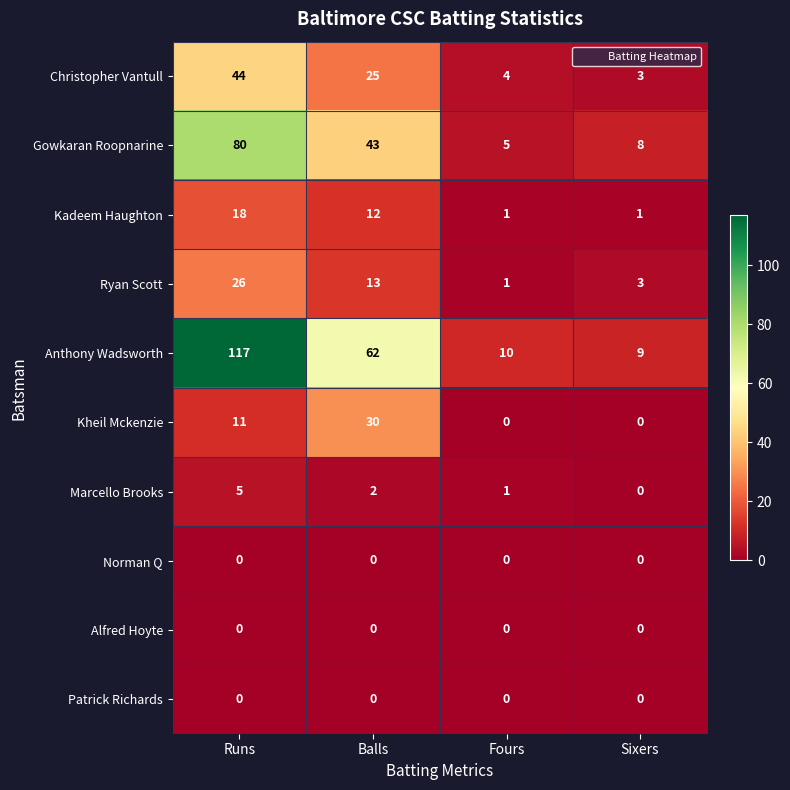

What is the total value across all series at Sixers?

24